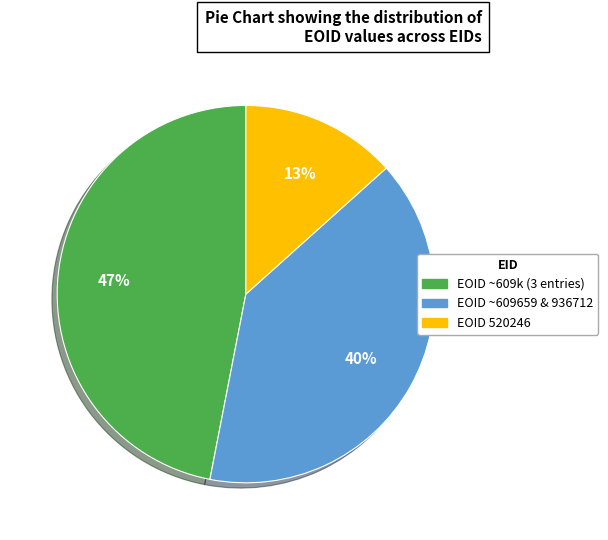

Which category has the biggest portion of the pie?

EOID ~609k (3 entries)